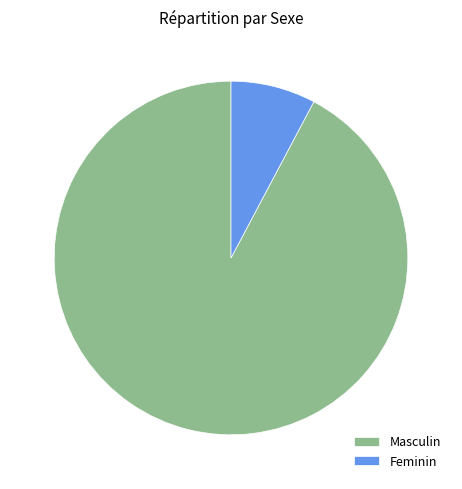

How many segments does this pie chart have?

2